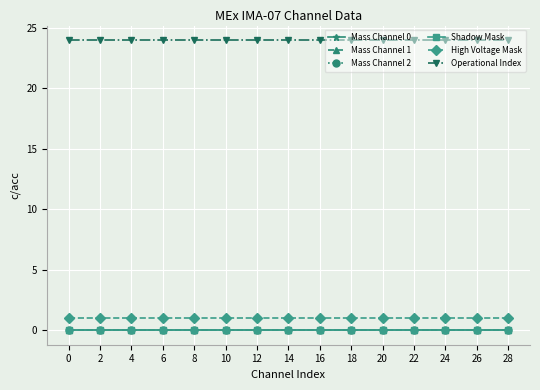

True or false: High Voltage Mask has more than 1 points higher than both neighbors.

False